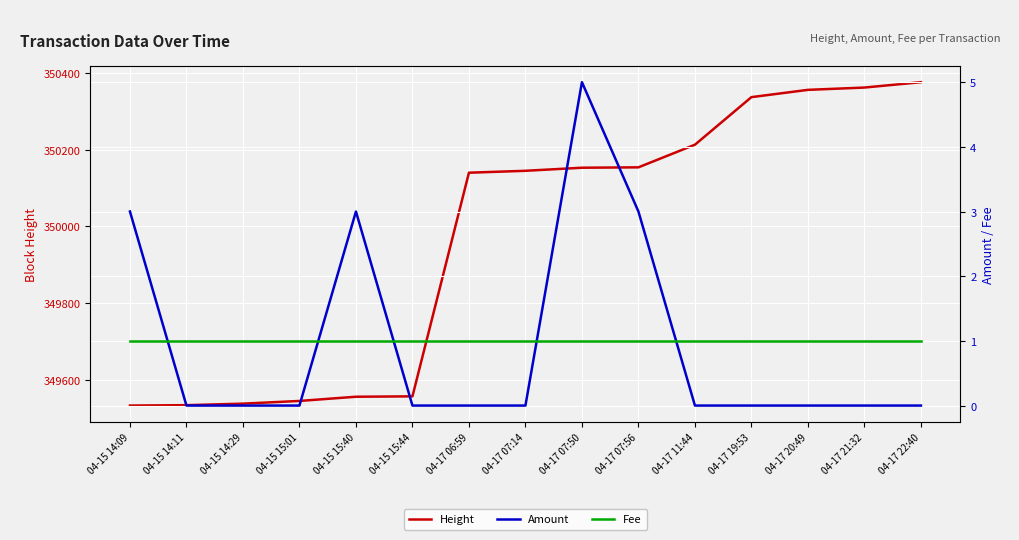

What position from the right is 04-15 14:09?

15